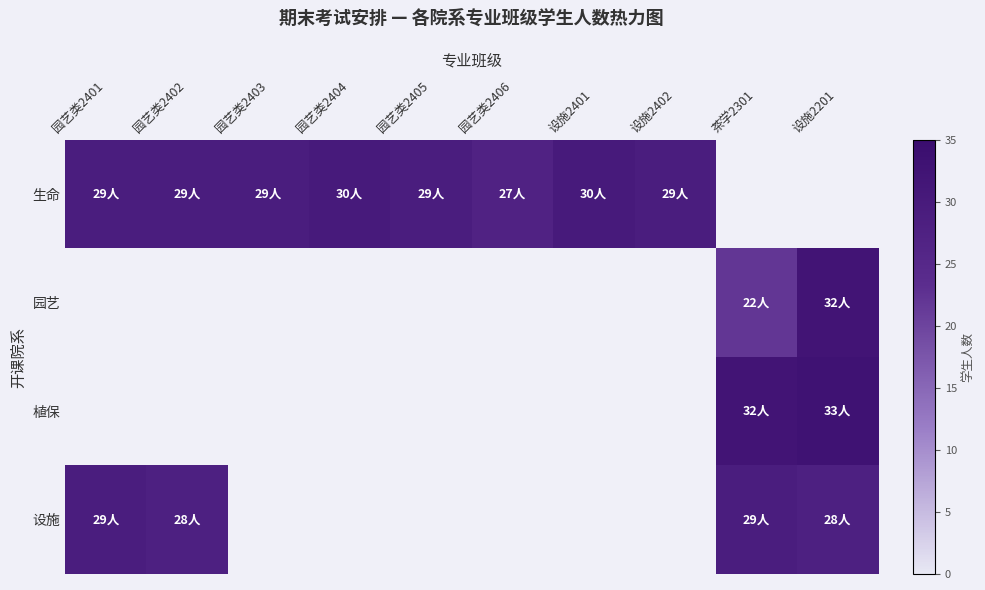

Where does the 生命 series first go above 29?

园艺类2404